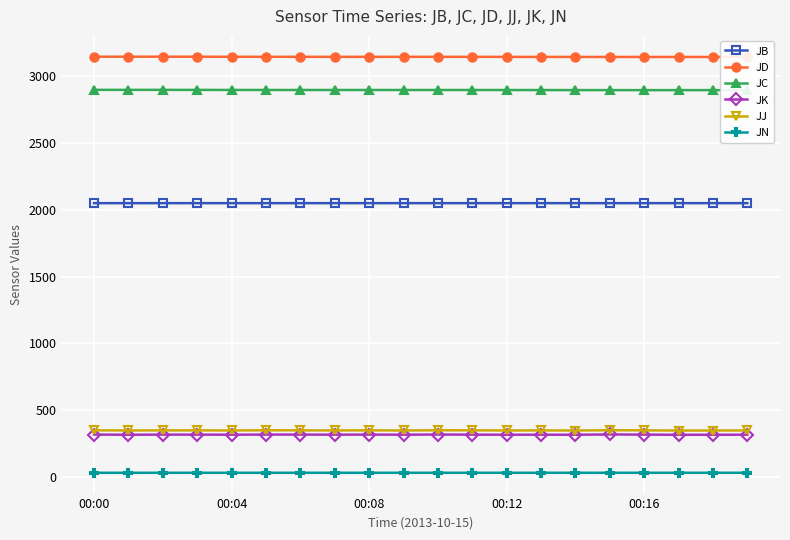

What position from the right is 7?

13